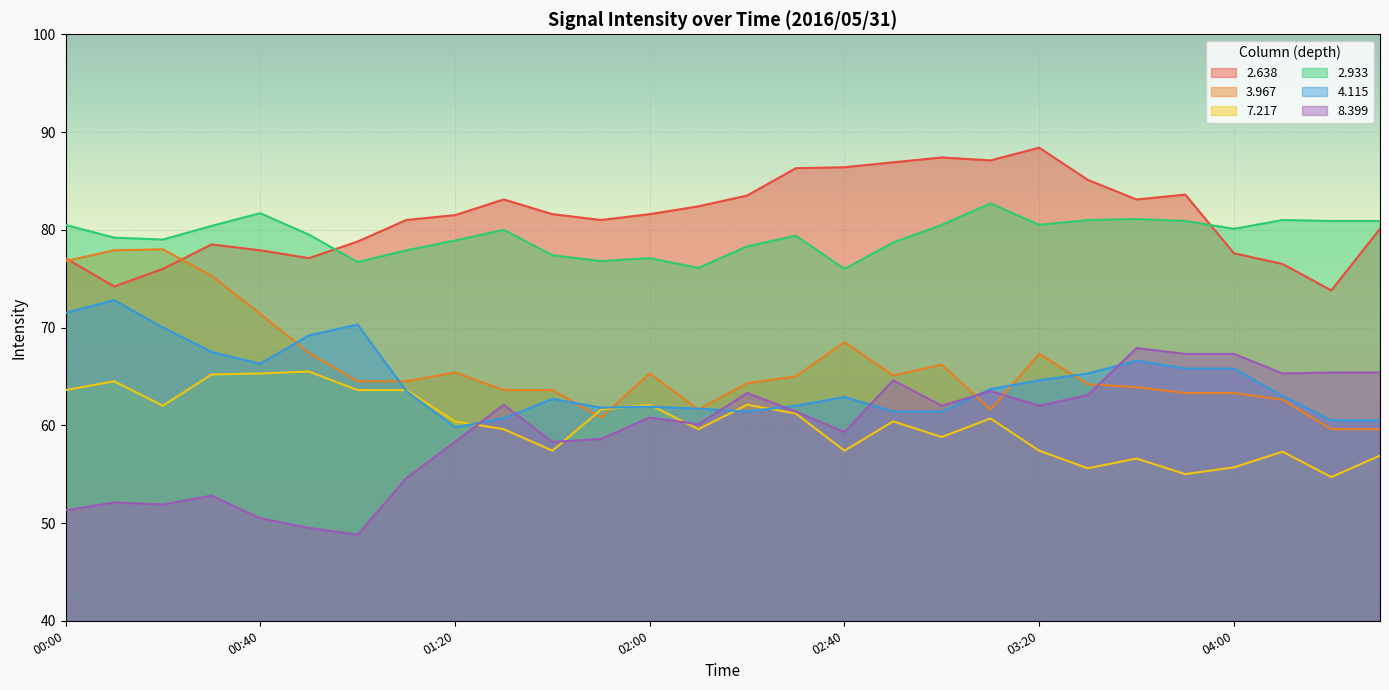

Reading left to right, extract all data points from this chart.

  2.638: 00:00=77.1	00:10=74.2	00:20=76.0	00:30=78.5	00:40=77.9	00:50=77.1	01:00=78.8	01:10=81.0	01:20=81.5	01:30=83.1	01:40=81.6	01:50=81.0	02:00=81.6	02:10=82.4	02:20=83.5	02:30=86.3	02:40=86.4	02:50=86.9	03:00=87.4	03:10=87.1	03:20=88.4	03:30=85.1	03:40=83.1	03:50=83.6	04:00=77.6	04:10=76.5	04:20=73.8	04:30=80.1
  3.967: 00:00=76.8	00:10=77.9	00:20=78.0	00:30=75.3	00:40=71.4	00:50=67.4	01:00=64.5	01:10=64.5	01:20=65.4	01:30=63.6	01:40=63.6	01:50=60.8	02:00=65.3	02:10=61.6	02:20=64.3	02:30=65.0	02:40=68.5	02:50=65.1	03:00=66.2	03:10=61.6	03:20=67.3	03:30=64.2	03:40=63.9	03:50=63.3	04:00=63.3	04:10=62.6	04:20=59.6	04:30=59.6
  7.217: 00:00=63.6	00:10=64.5	00:20=62.0	00:30=65.2	00:40=65.3	00:50=65.5	01:00=63.6	01:10=63.6	01:20=60.4	01:30=59.6	01:40=57.4	01:50=61.6	02:00=62.1	02:10=59.6	02:20=62.1	02:30=61.2	02:40=57.4	02:50=60.4	03:00=58.8	03:10=60.7	03:20=57.4	03:30=55.6	03:40=56.6	03:50=55.0	04:00=55.7	04:10=57.3	04:20=54.7	04:30=56.9
  2.933: 00:00=80.5	00:10=79.2	00:20=79.0	00:30=80.4	00:40=81.7	00:50=79.5	01:00=76.7	01:10=77.9	01:20=78.9	01:30=80.0	01:40=77.4	01:50=76.8	02:00=77.1	02:10=76.1	02:20=78.3	02:30=79.4	02:40=76.0	02:50=78.7	03:00=80.5	03:10=82.7	03:20=80.5	03:30=81.0	03:40=81.1	03:50=80.9	04:00=80.1	04:10=81.0	04:20=80.9	04:30=80.9
  4.115: 00:00=71.5	00:10=72.8	00:20=70.0	00:30=67.5	00:40=66.3	00:50=69.2	01:00=70.3	01:10=63.5	01:20=59.8	01:30=60.7	01:40=62.7	01:50=61.8	02:00=61.9	02:10=61.7	02:20=61.4	02:30=62.0	02:40=62.9	02:50=61.4	03:00=61.4	03:10=63.7	03:20=64.6	03:30=65.3	03:40=66.6	03:50=65.8	04:00=65.8	04:10=63.0	04:20=60.5	04:30=60.5
  8.399: 00:00=51.3	00:10=52.1	00:20=51.9	00:30=52.8	00:40=50.5	00:50=49.5	01:00=48.8	01:10=54.6	01:20=58.3	01:30=62.1	01:40=58.3	01:50=58.6	02:00=60.8	02:10=60.1	02:20=63.3	02:30=61.4	02:40=59.3	02:50=64.6	03:00=62.0	03:10=63.5	03:20=62.0	03:30=63.1	03:40=67.9	03:50=67.3	04:00=67.3	04:10=65.3	04:20=65.4	04:30=65.4